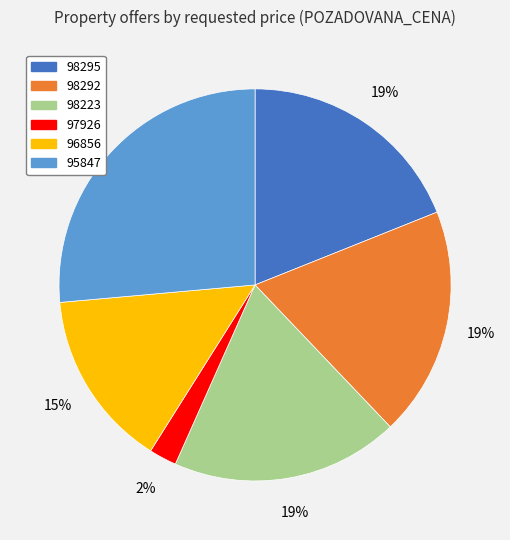

Is the sum of 98223 and 95847 greater than half?

No